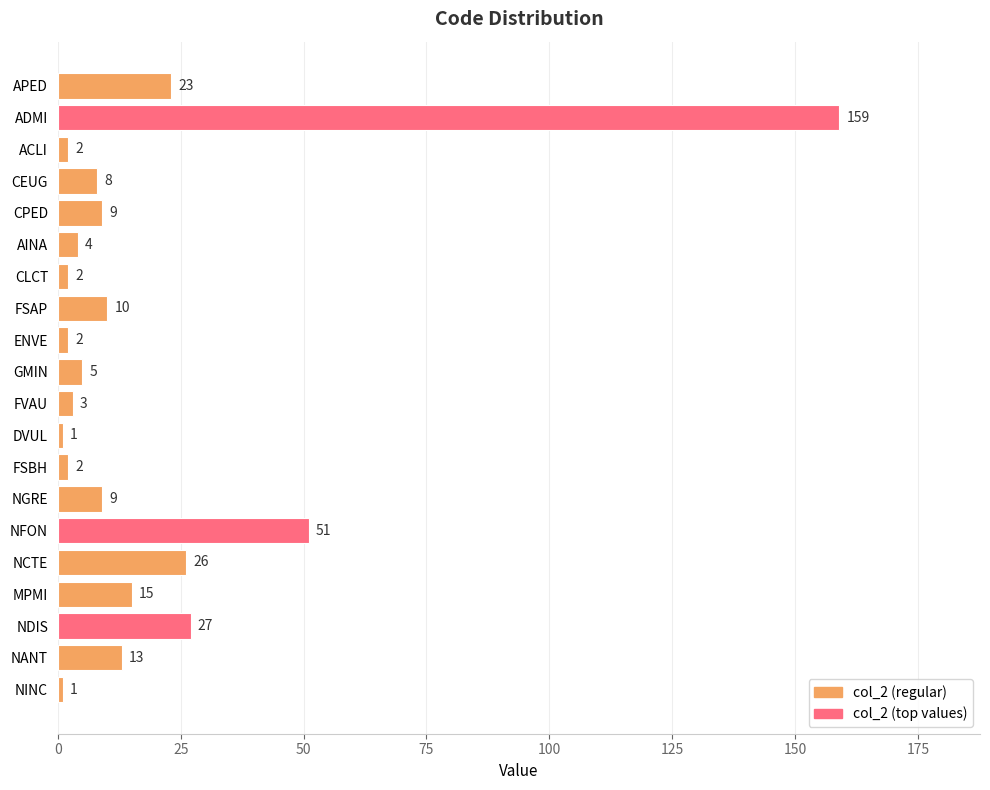

What is the maximum value shown in the chart?

159